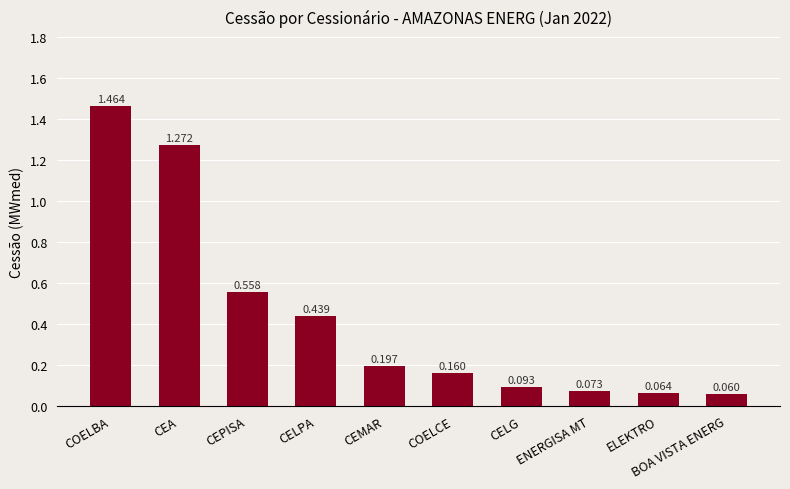

How many data points does each series have?

10